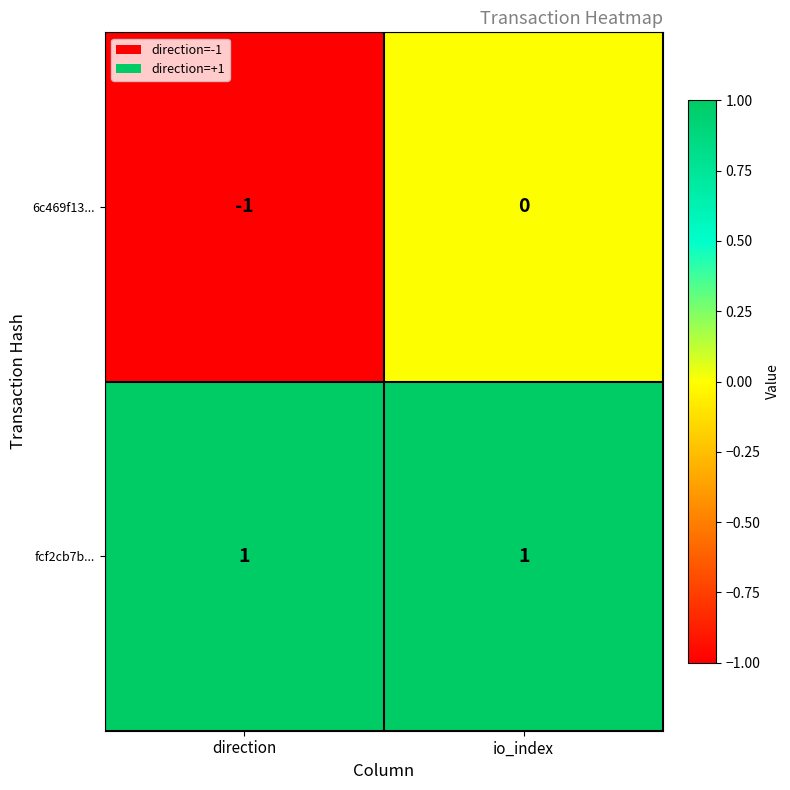

Reading left to right, extract all data points from this chart.

6c469f13...: direction=-1	io_index=0
fcf2cb7b...: direction=1	io_index=1